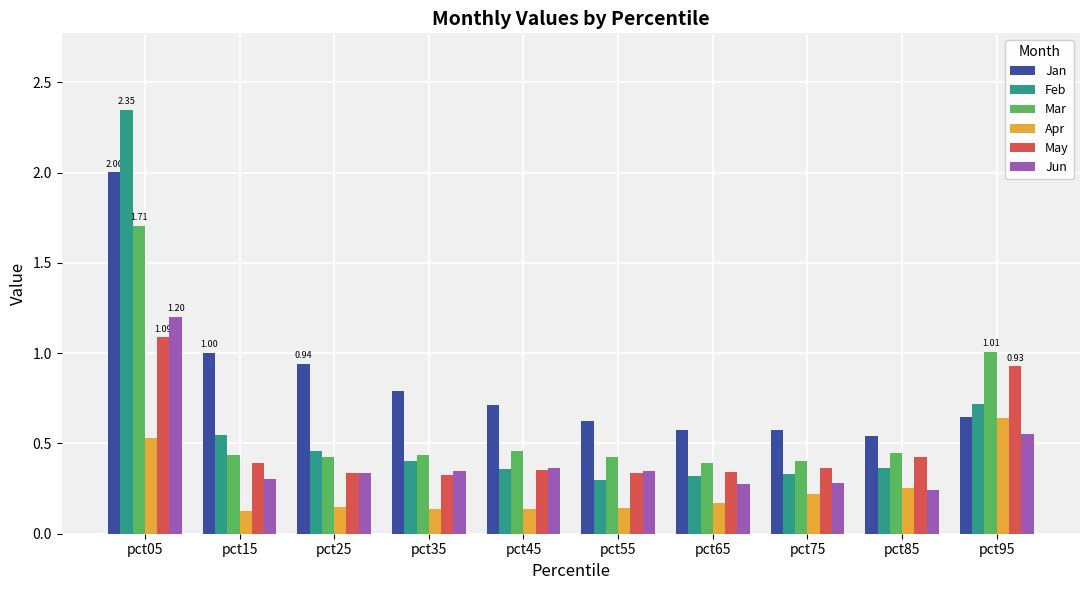

What is the difference between the maximum and minimum values in the Jun series?

1.0